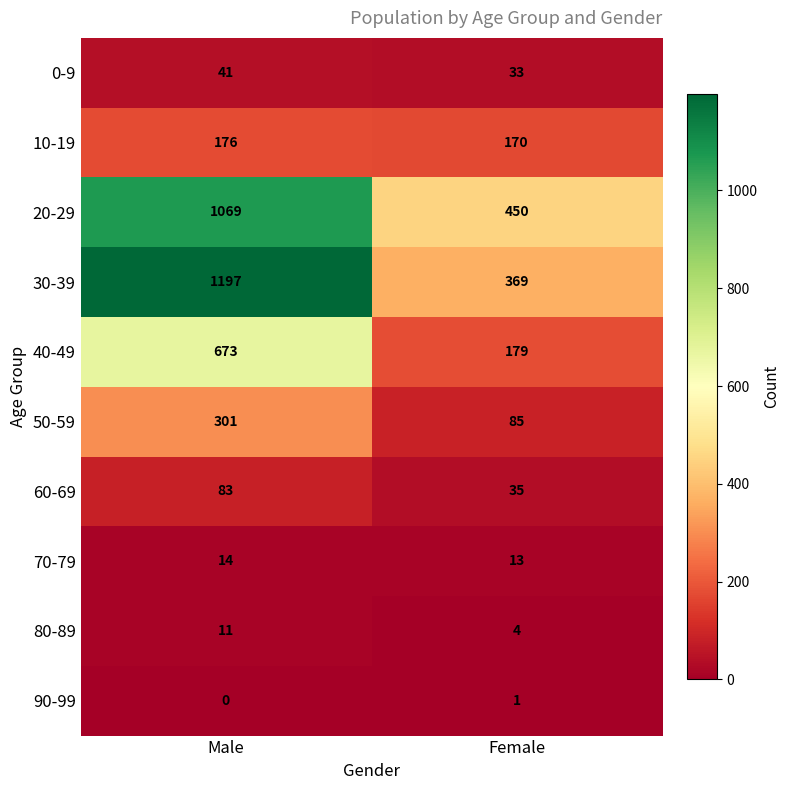

At which category is the sum across all series the highest?

Male